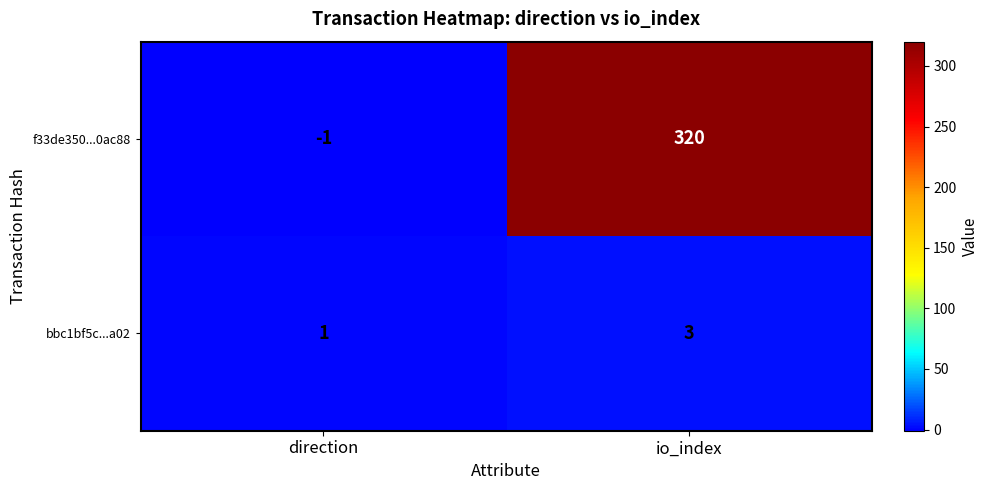

Reading left to right, what are all the values shown in this chart?

f33de350...0ac88: direction=-1	io_index=320
bbc1bf5c...a02: direction=1	io_index=3